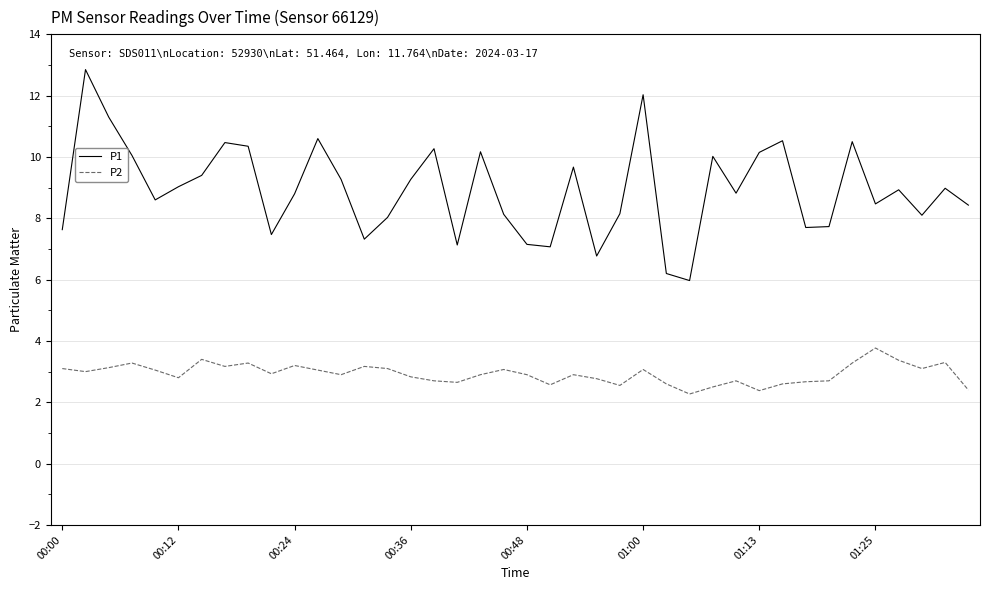

What is the minimum value shown in the chart?

2.3